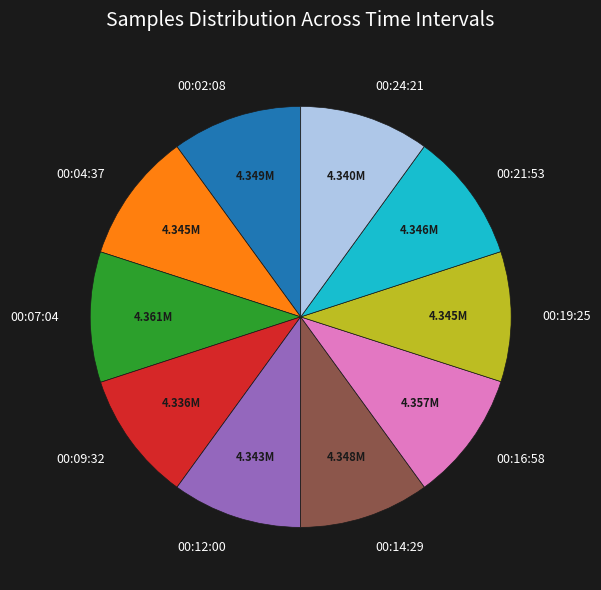

Is 00:21:53 the majority of the pie?

No